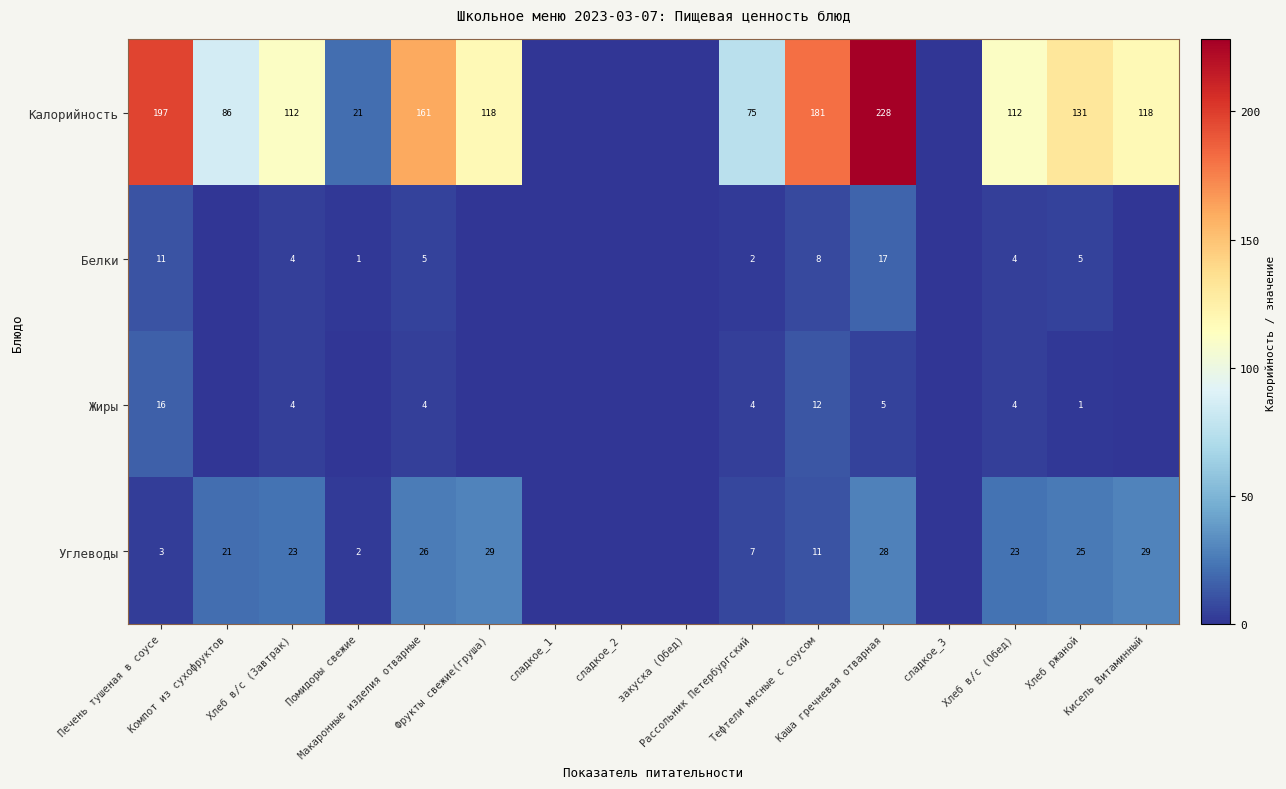

Rank the series at Печень тушеная в соусе from highest to lowest value.

Калорийность, Жиры, Белки, Углеводы